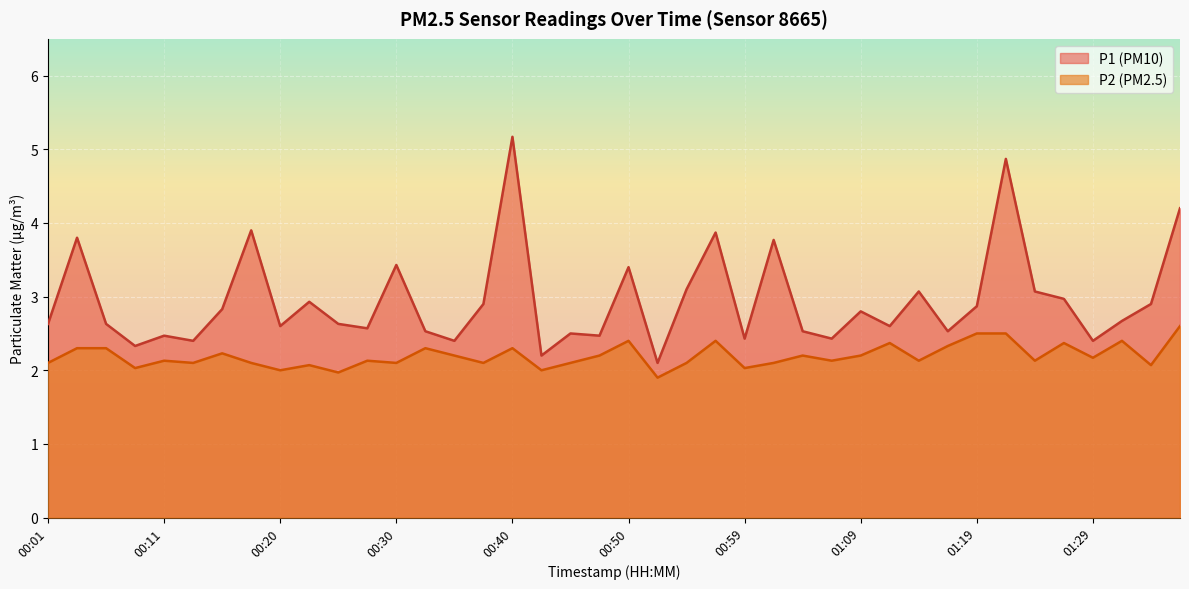

Which series has the largest total across all categories?

P1 (PM10)